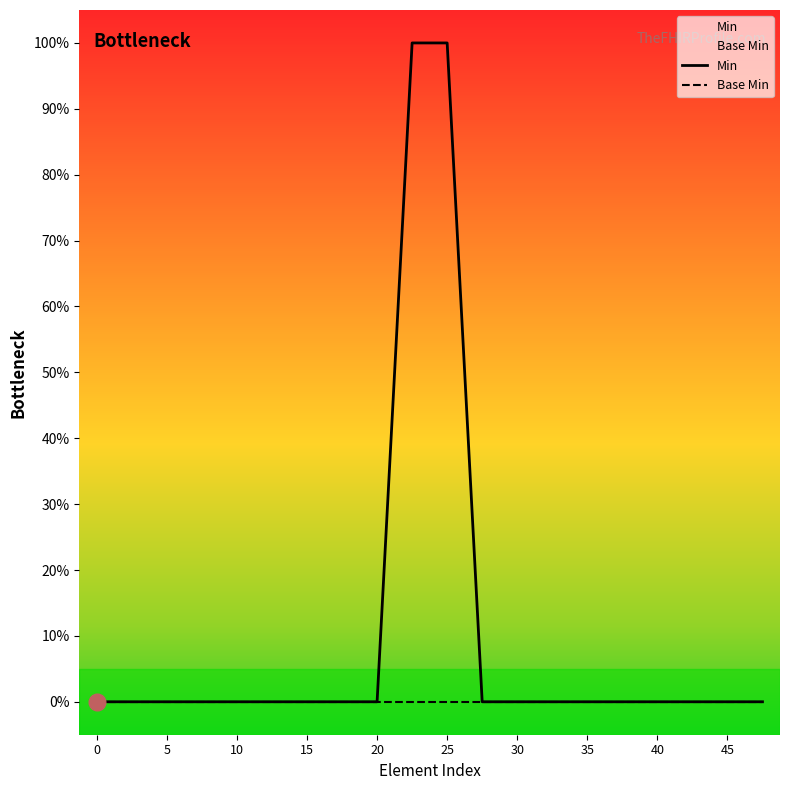

True or false: Base Min has more than 2 points higher than both neighbors.

False